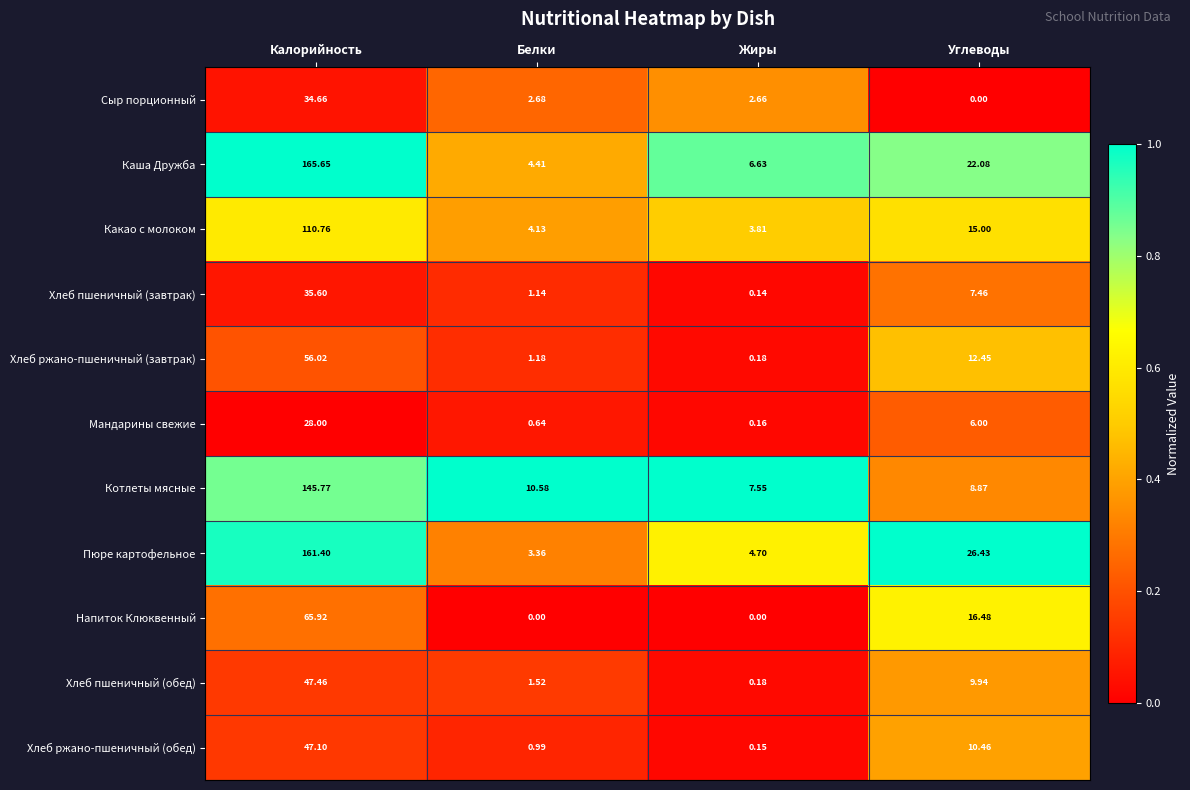

Which series has the largest total across all categories?

Каша Дружба